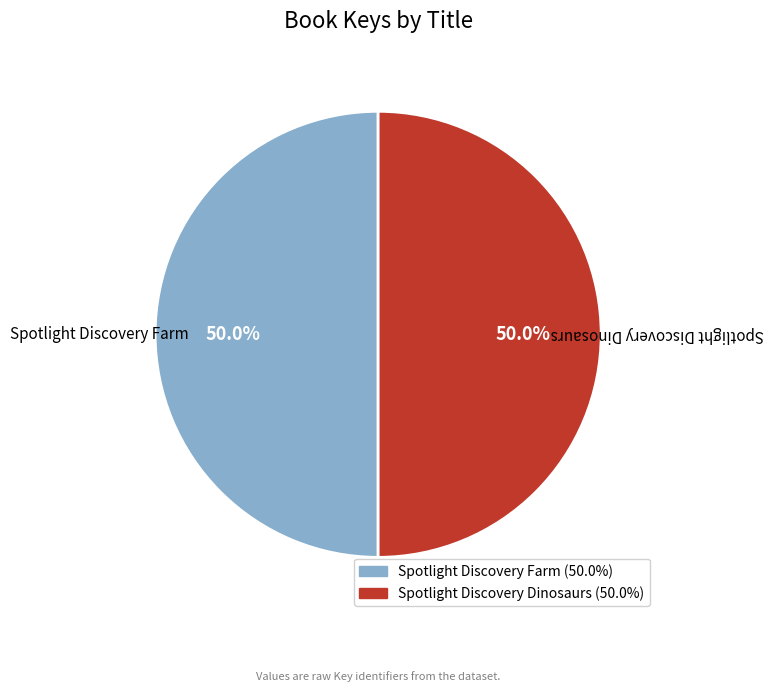

What is the ratio of the value at Spotlight Discovery Farm to the value at Spotlight Discovery Dinosaurs?

1.0